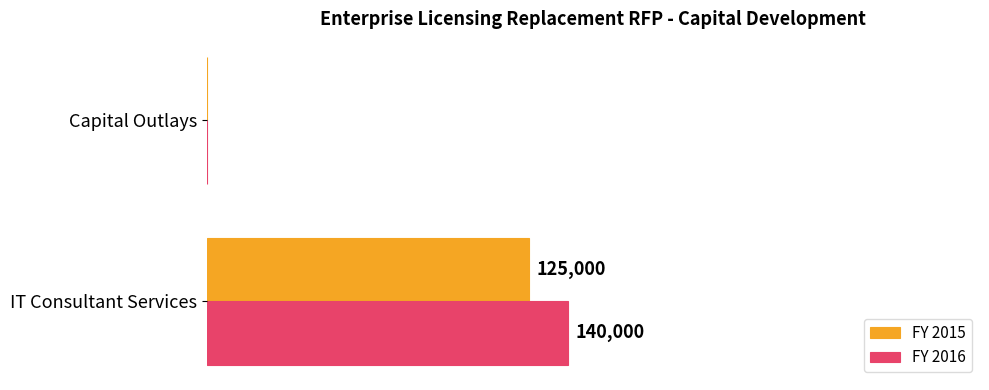

Between IT Consultant Services and Capital Outlays, which series saw the biggest shift?

FY 2016